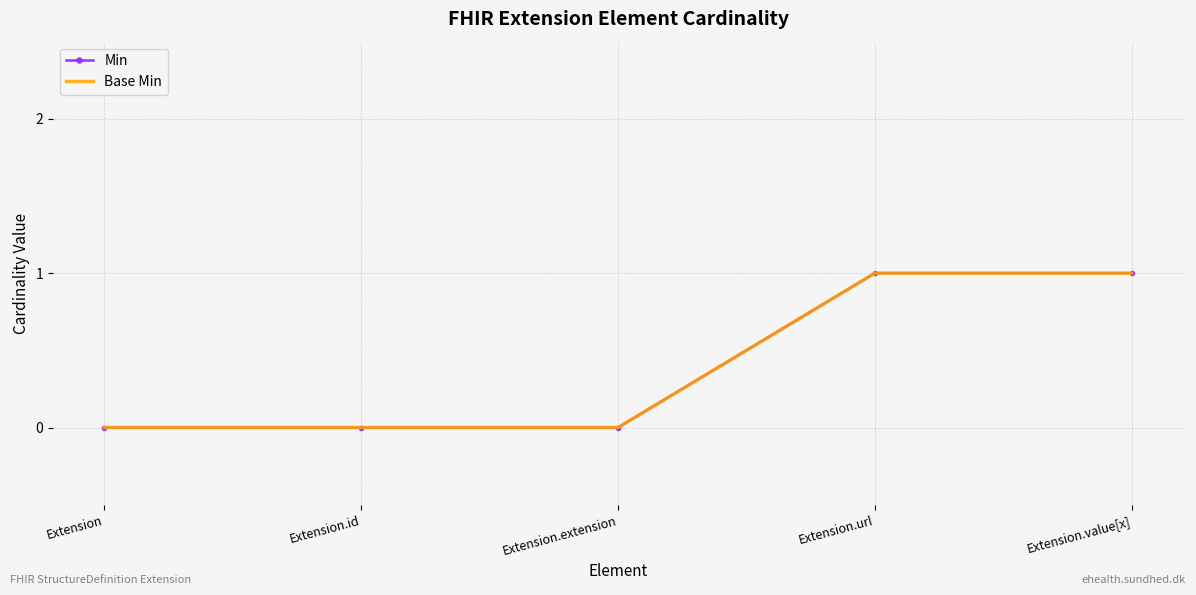

The value of Base Min at Extension is -1. True or false?

False